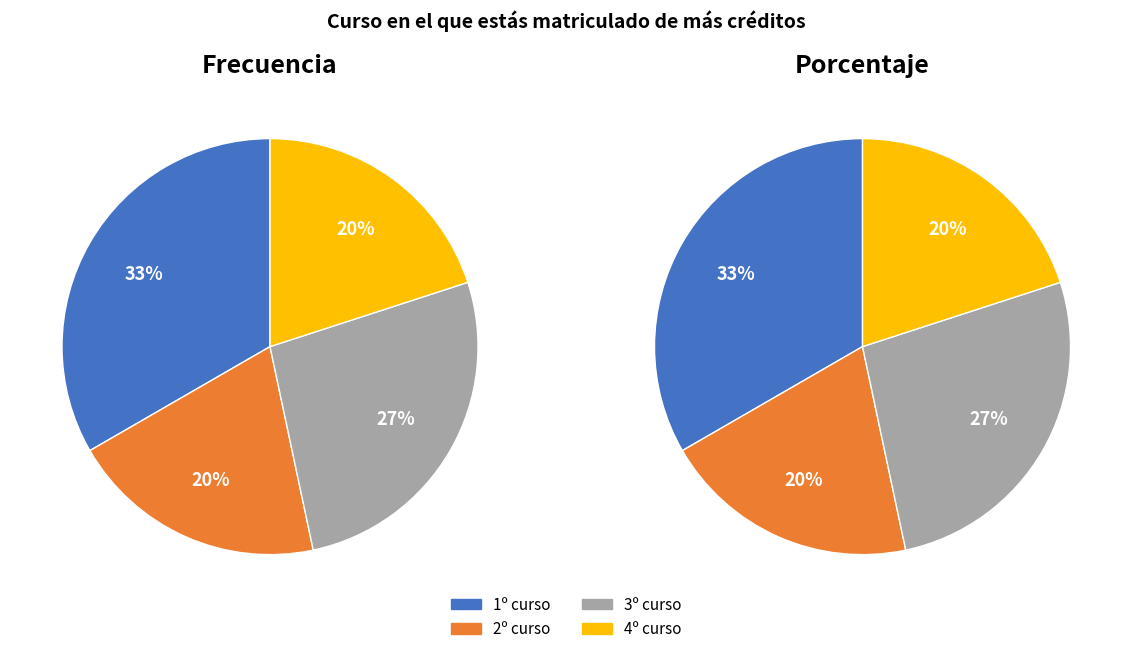

To the nearest percent, what is the difference between the 1º curso and 3º curso slice percentages?

7%